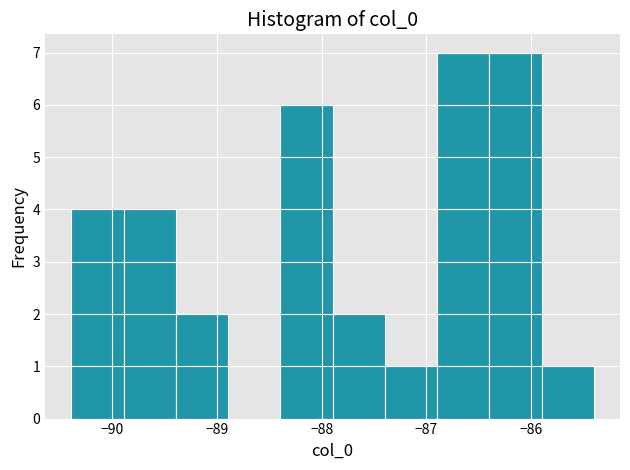

Reading left to right, list every bar in this chart as the range it spans on the x-axis followed by its height. Neither the bar edges nor the heights are printed on the chart, so give them approximately, as read against the axes.

-90.4 to -89.9: 4
-89.9 to -89.4: 4
-89.4 to -88.9: 2
-88.9 to -88.4: 0
-88.4 to -87.9: 6
-87.9 to -87.4: 2
-87.4 to -86.9: 1
-86.9 to -86.4: 7
-86.4 to -85.9: 7
-85.9 to -85.4: 1